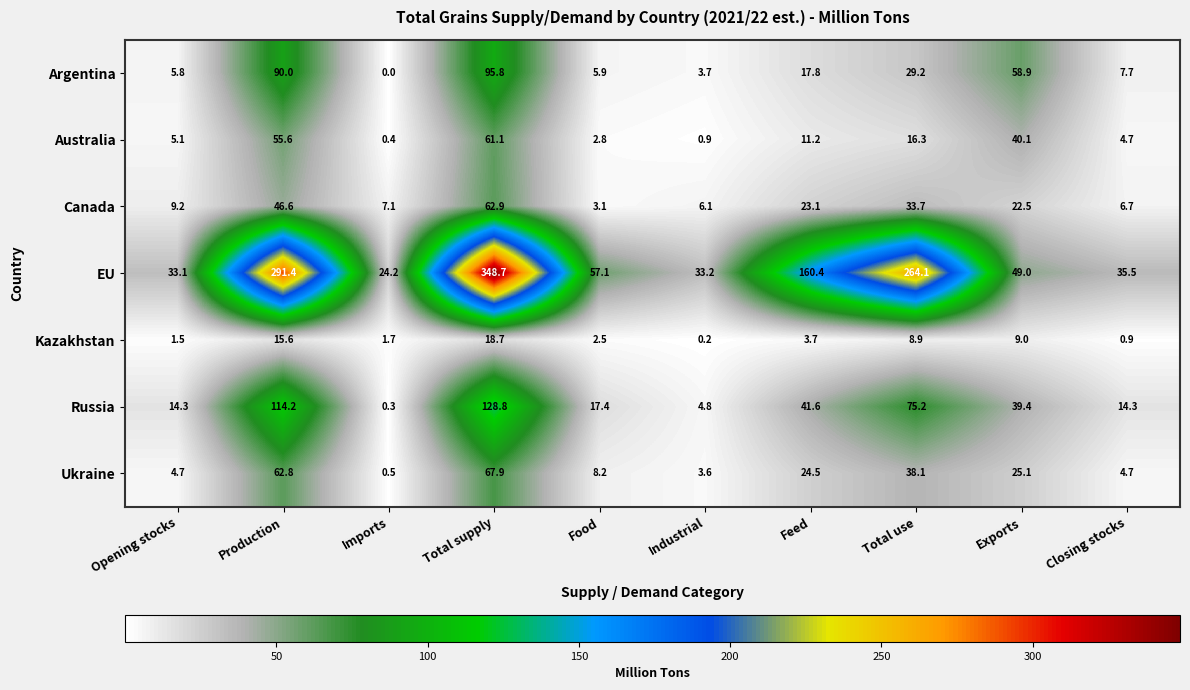

The value of Russia at Feed is 41.6. True or false?

True